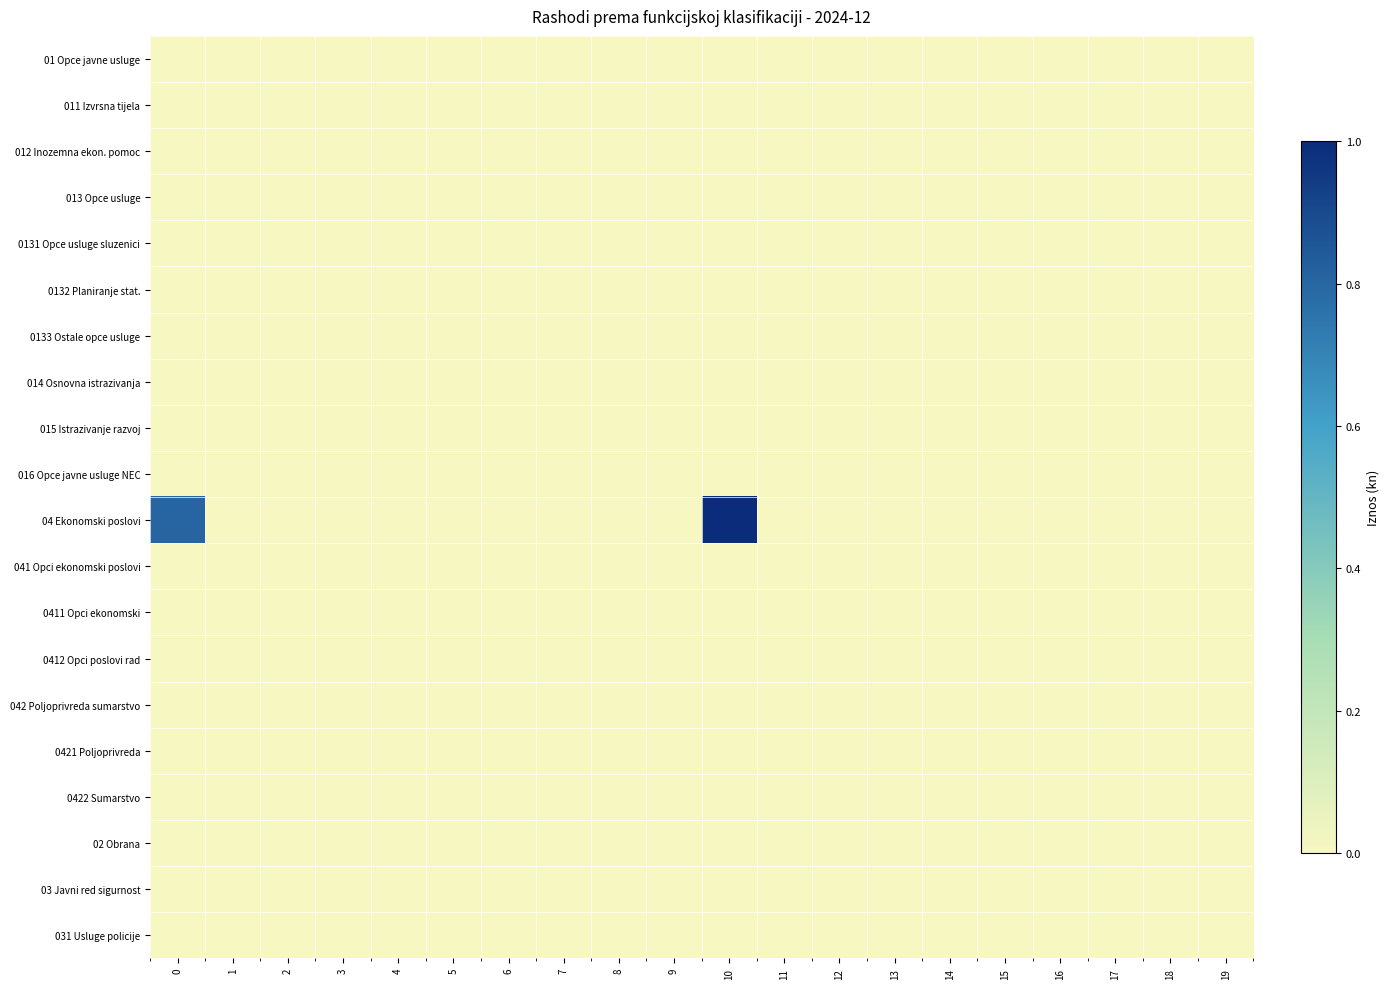

Rank the series at 2 from highest to lowest value.

row_0, row_1, row_2, row_3, row_4, row_5, row_6, row_7, row_8, row_9, row_10, row_11, row_12, row_13, row_14, row_15, row_16, row_17, row_18, row_19